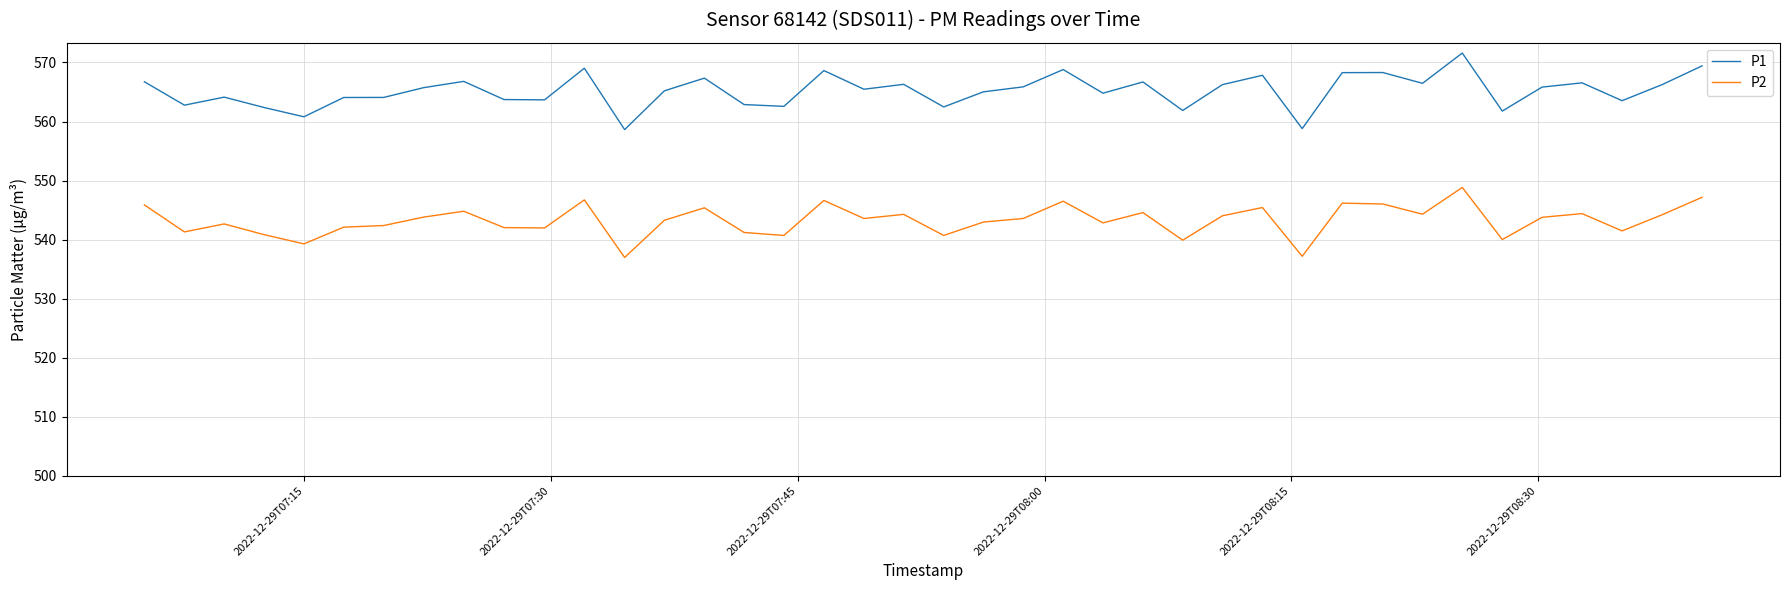

Which series has the widest spread of values?

P1